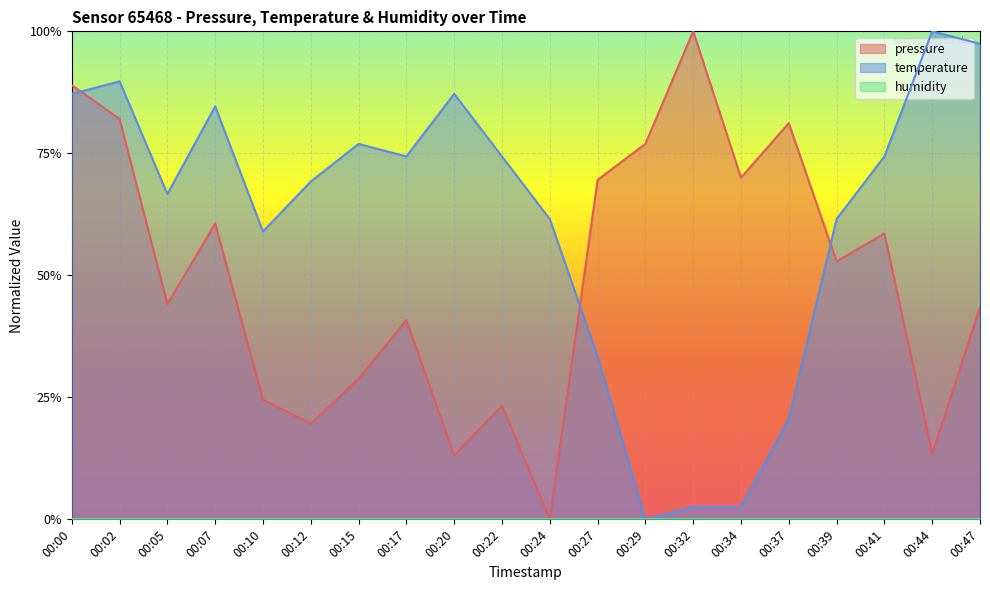

Reading right to left, list all the values displayed in this chart.

pressure: 00:47=0.4	00:44=0.1	00:41=0.6	00:39=0.5	00:37=0.8	00:34=0.7	00:32=1.0	00:29=0.8	00:27=0.7	00:24=0.0	00:22=0.2	00:20=0.1	00:17=0.4	00:15=0.3	00:12=0.2	00:10=0.2	00:07=0.6	00:05=0.4	00:02=0.8	00:00=0.9
temperature: 00:47=1.0	00:44=1.0	00:41=0.7	00:39=0.6	00:37=0.2	00:34=0.0	00:32=0.0	00:29=0.0	00:27=0.3	00:24=0.6	00:22=0.7	00:20=0.9	00:17=0.7	00:15=0.8	00:12=0.7	00:10=0.6	00:07=0.8	00:05=0.7	00:02=0.9	00:00=0.9